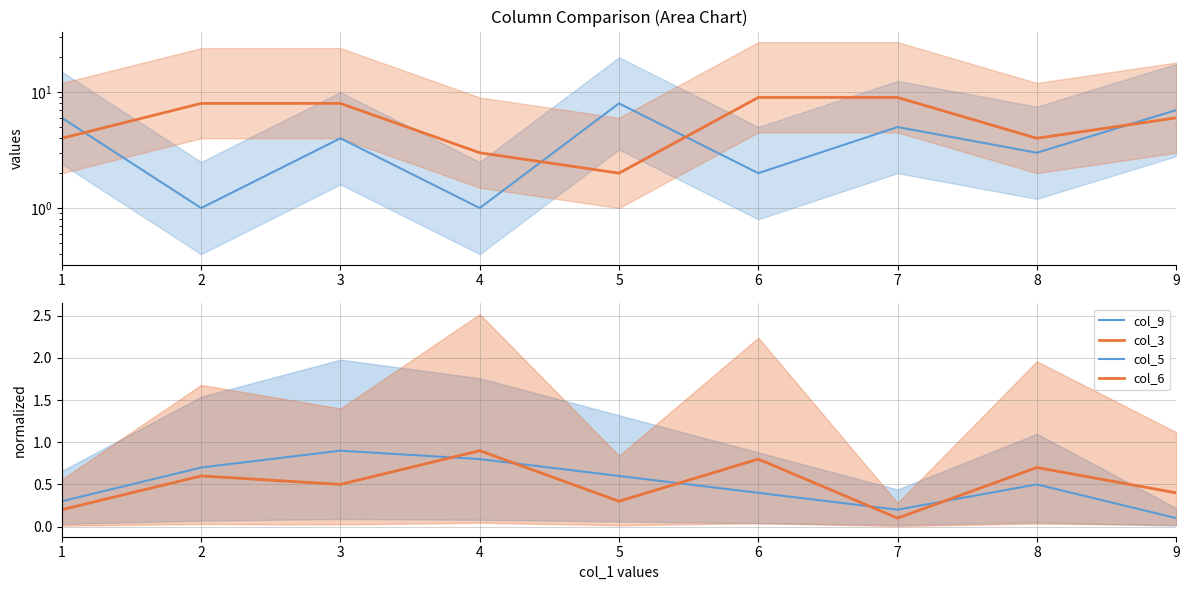

The value of col_5 at 6 is 0.6. True or false?

False